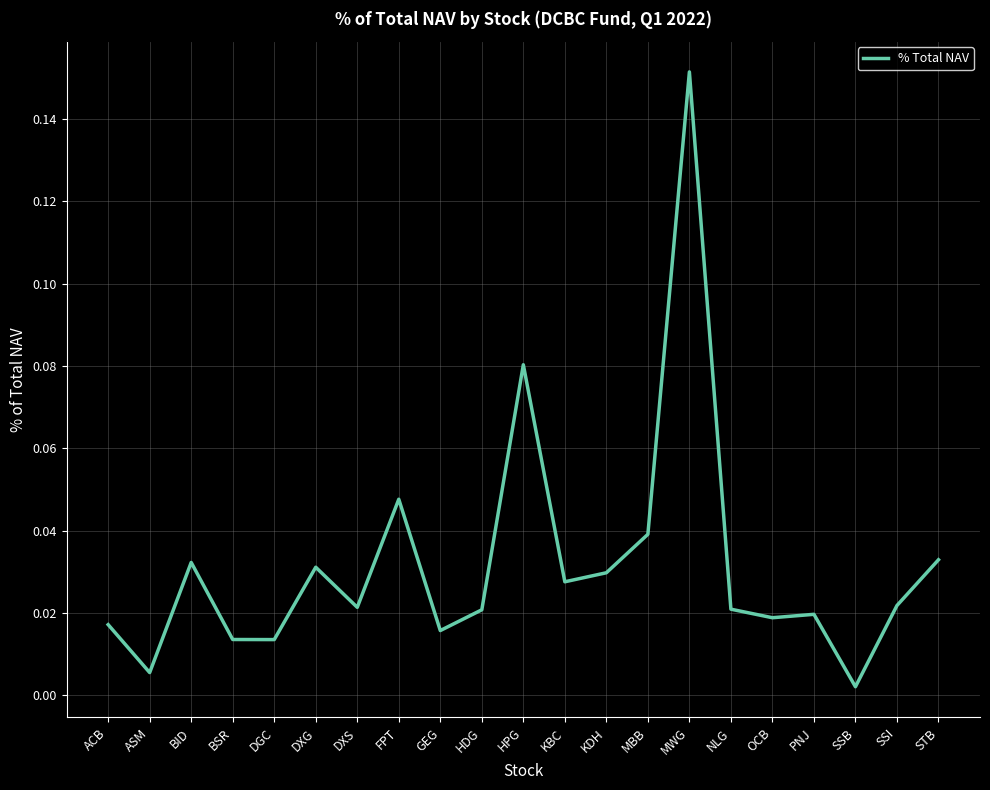

Does the chart have visible grid lines?

Yes